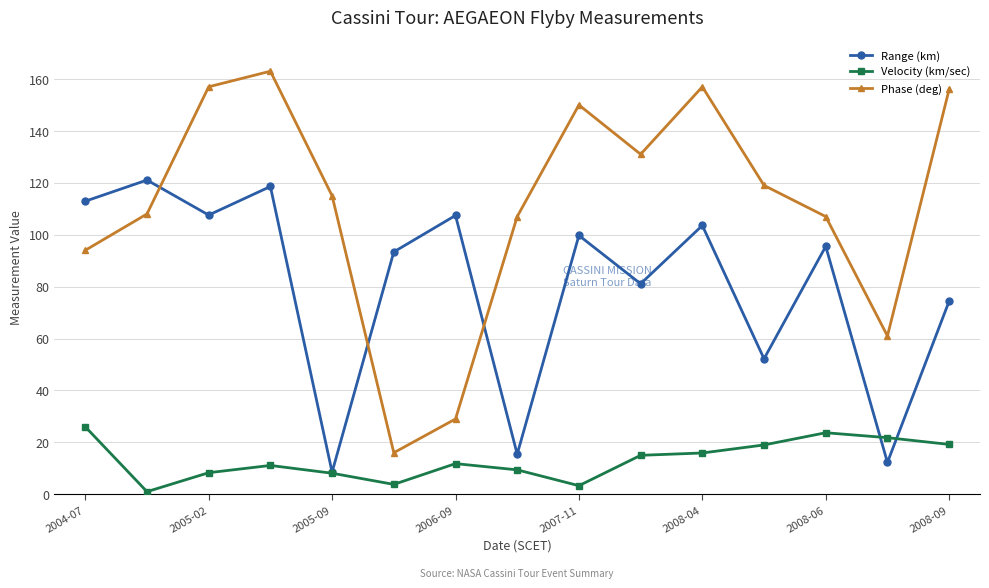

What is the difference between the second highest and minimum values in the Velocity (km/sec) series?

22.7